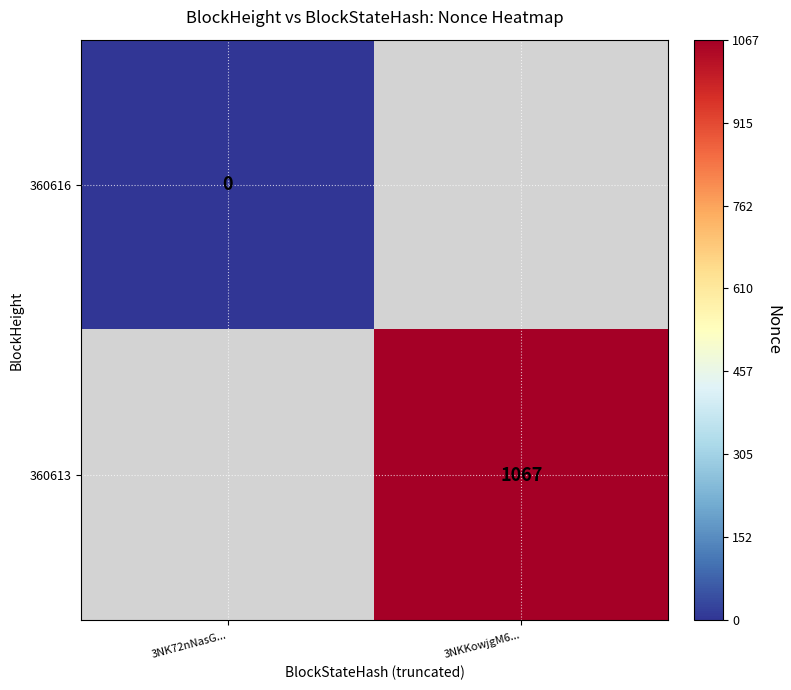

True or false: 360613 has a value of 1817 at 3NKKowjgM6....

False